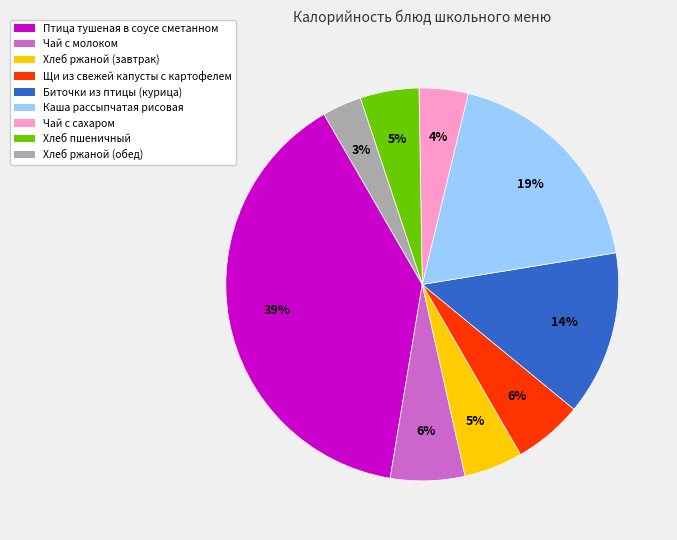

Is the sum of Птица тушеная в соусе сметанном and Каша рассыпчатая рисовая greater than half?

Yes